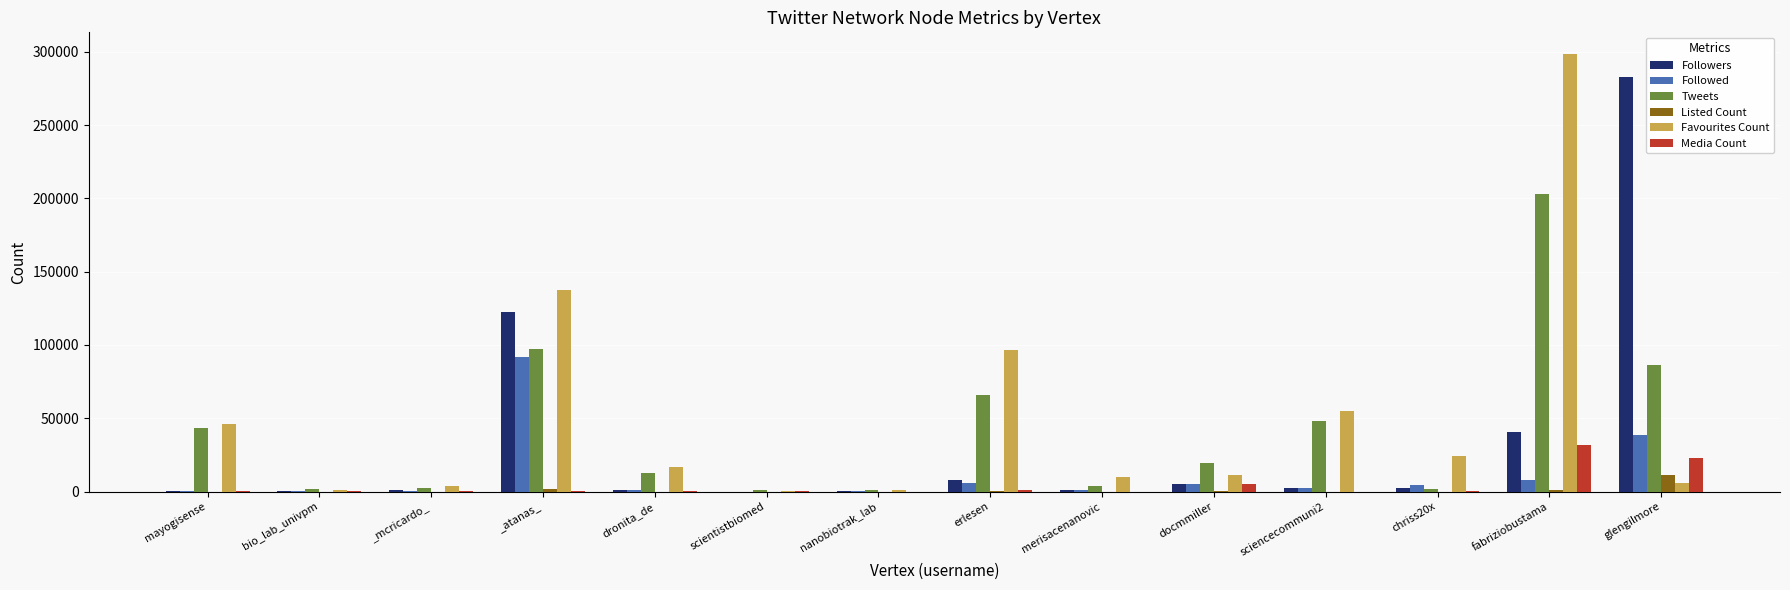

At which label does Followed reach its peak?

_atanas_